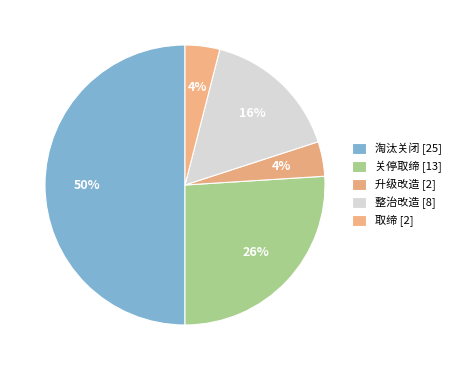

Combined, what portion of the pie is 淘汰关闭 and 升级改造?

54.0%